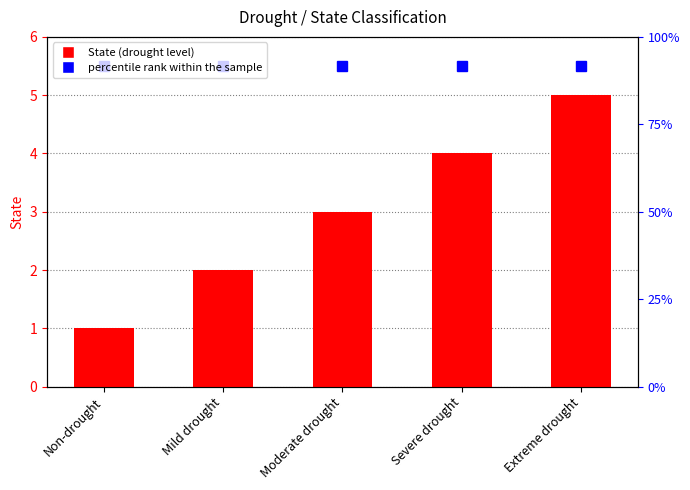

True or false: State has a value of 3.0 at Moderate drought.

True